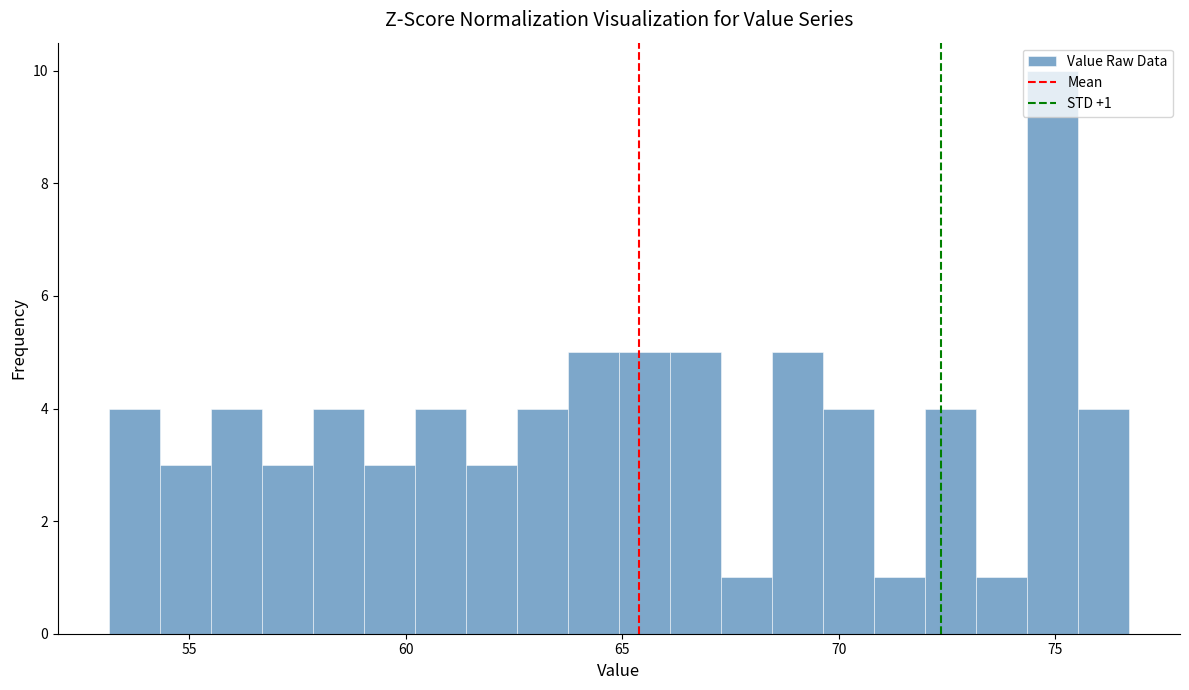

Around what value on the x-axis is the tallest bar? Give the approximate position of its centre, as read against the axis.

75.0